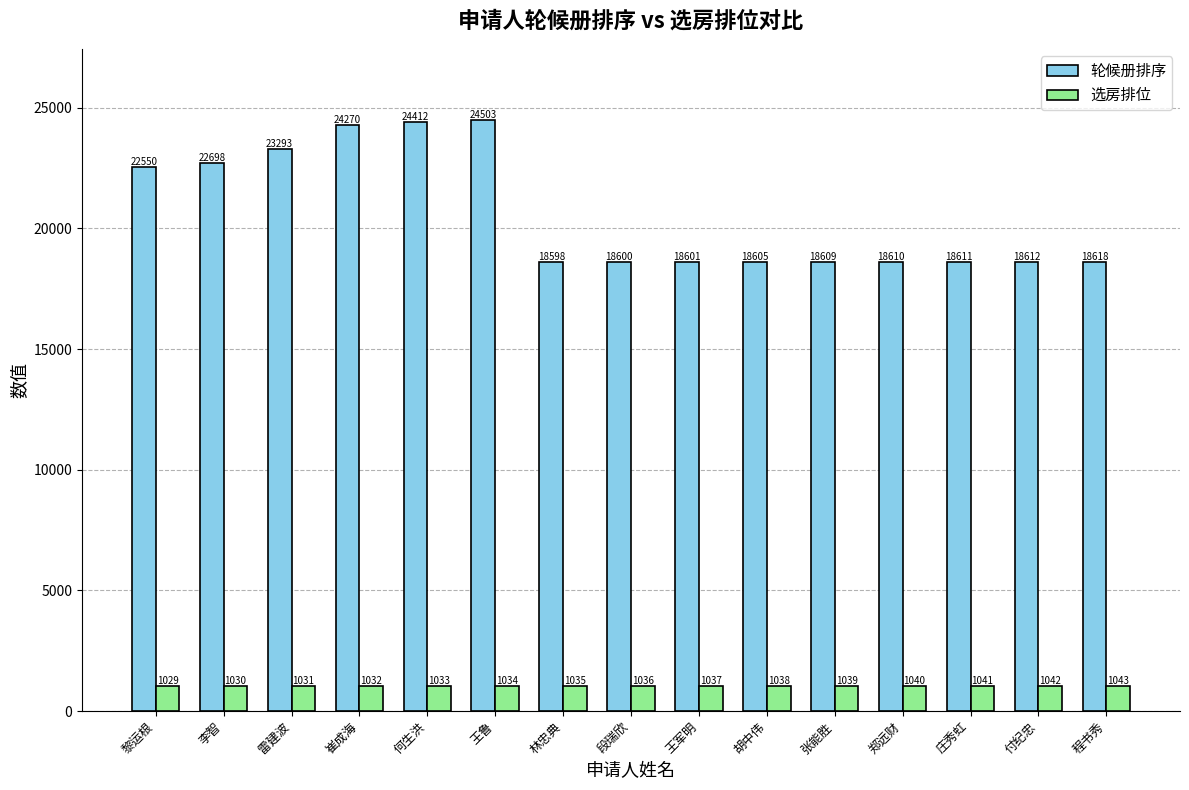

The value of 轮候册排序 at 林忠典 is 18598. True or false?

True